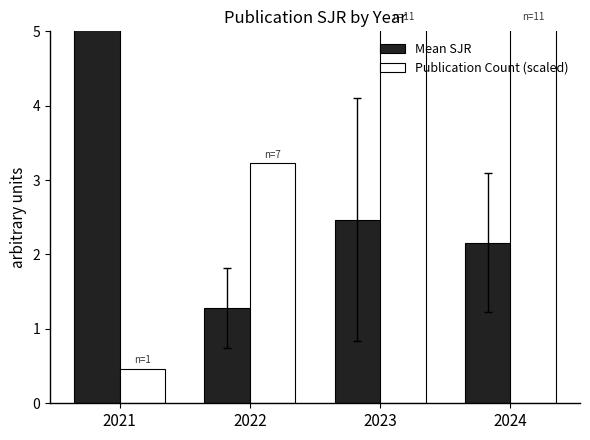

How many values in the Mean SJR series exceed 2?

3